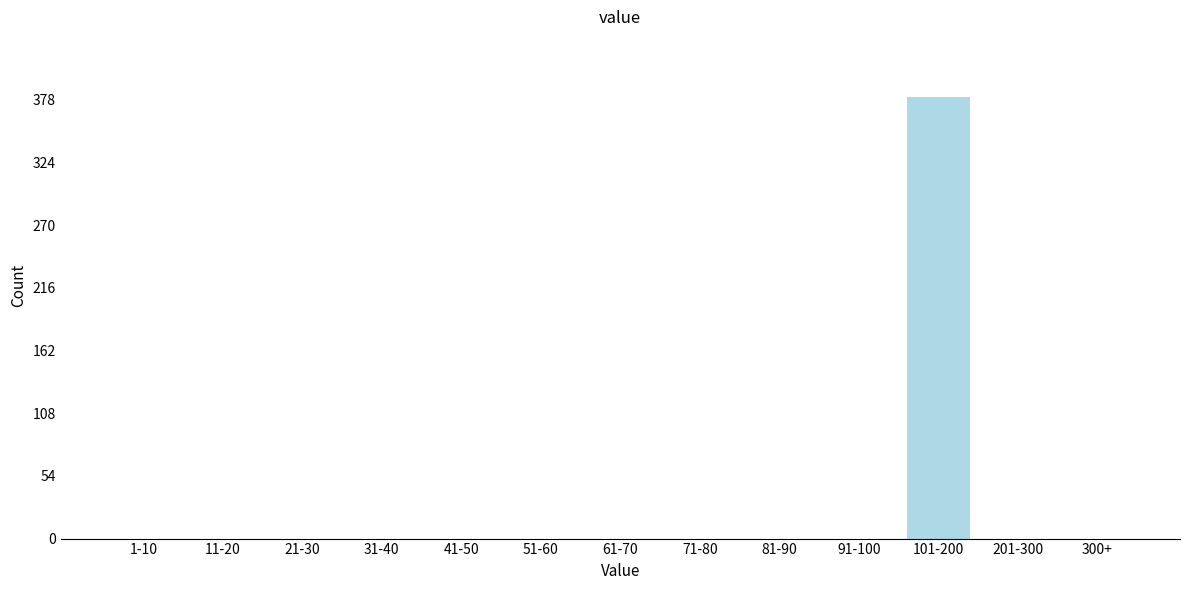

Reading left to right, extract all data points from this chart.

1-10=0	11-20=0	21-30=0	31-40=0	41-50=0	51-60=0	61-70=0	71-80=0	81-90=0	91-100=0	101-200=380	201-300=0	300+=0